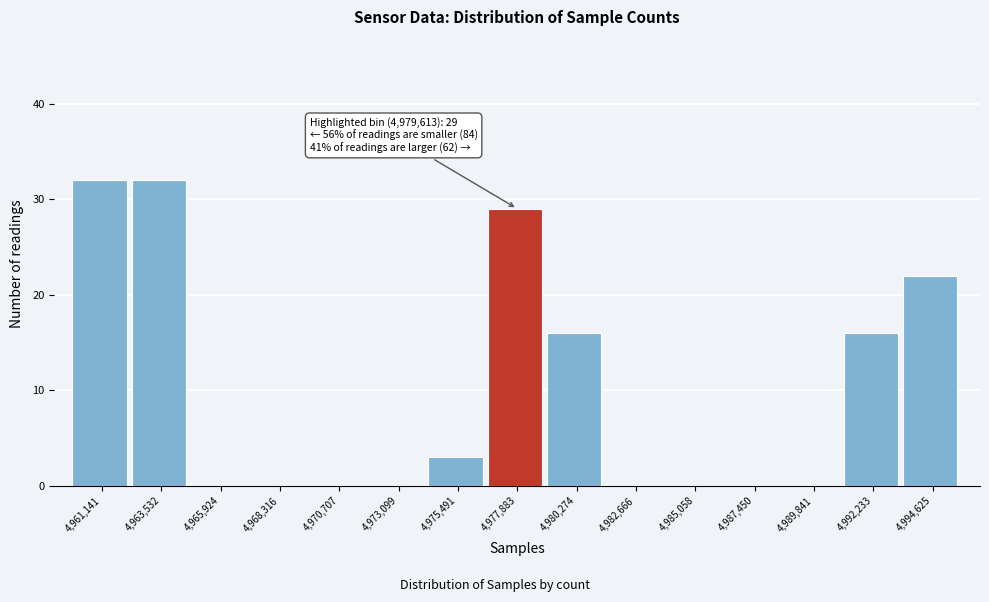

Reading left to right, what are all the values shown in this chart?

4,961,141=32	4,963,532=32	4,965,924=0	4,968,316=0	4,970,707=0	4,973,099=0	4,975,491=3	4,977,883=29	4,980,274=16	4,982,666=0	4,985,058=0	4,987,450=0	4,989,841=0	4,992,233=16	4,994,625=22